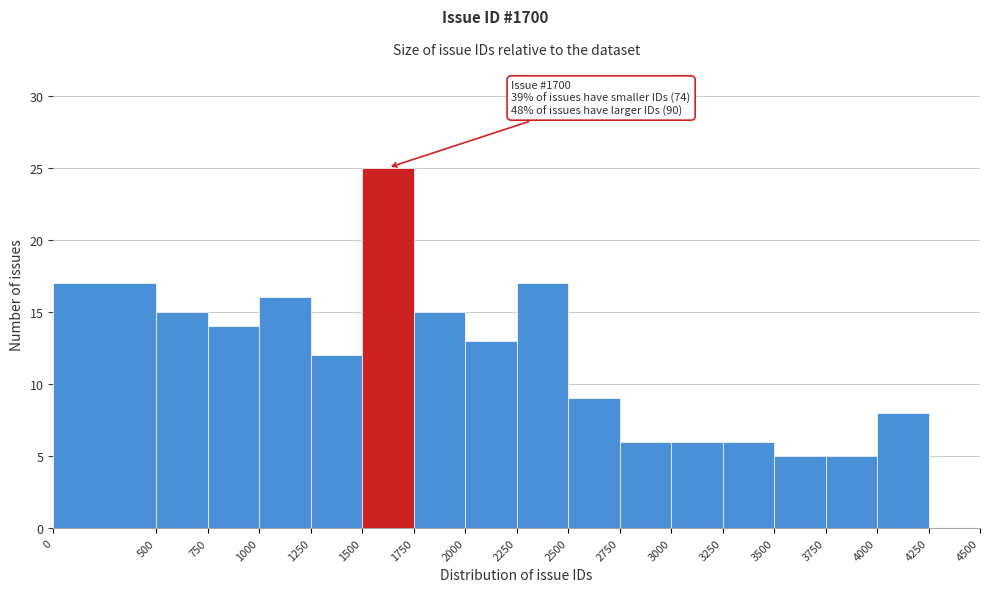

Which range on the x-axis has the tallest bar?

1500 to 1750